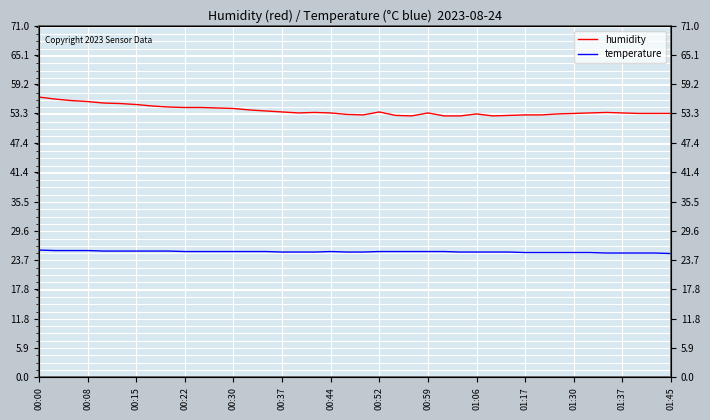

True or false: humidity and temperature cross at least once.

False